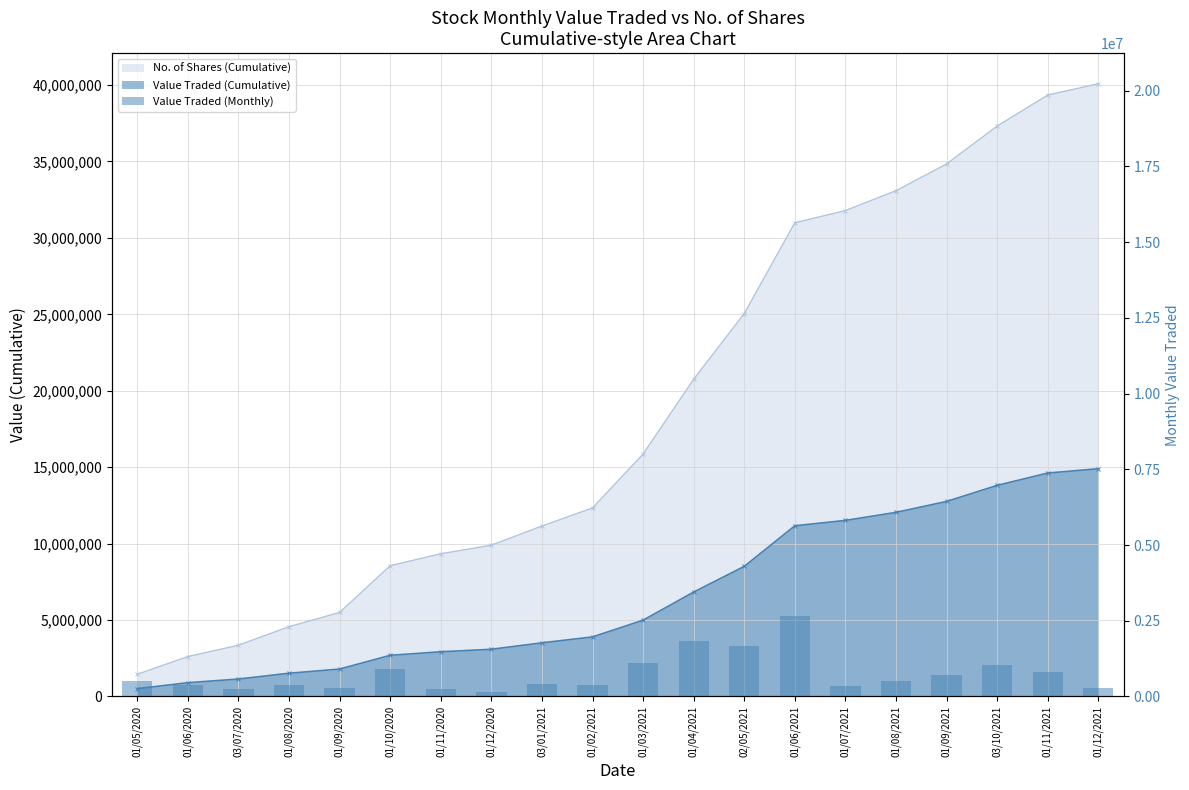

What is the average value?

744903